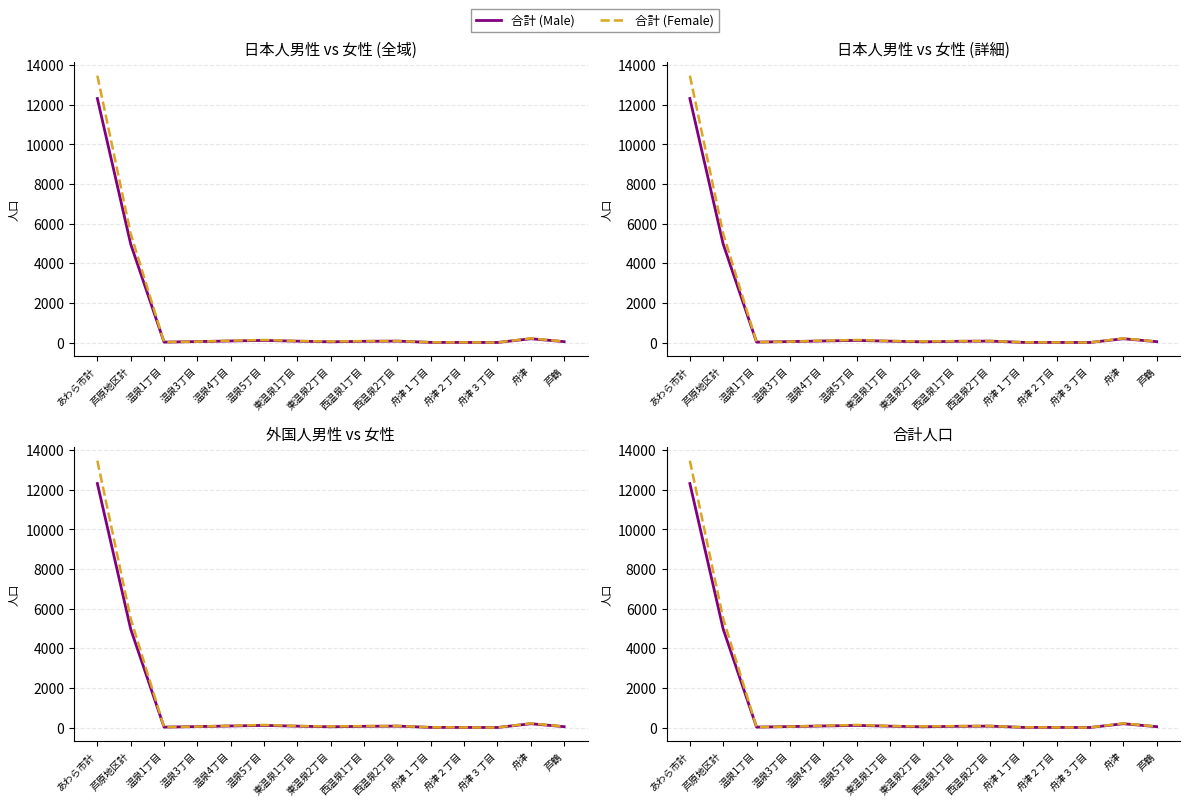

Is this an area chart (filled region under the line)?

No